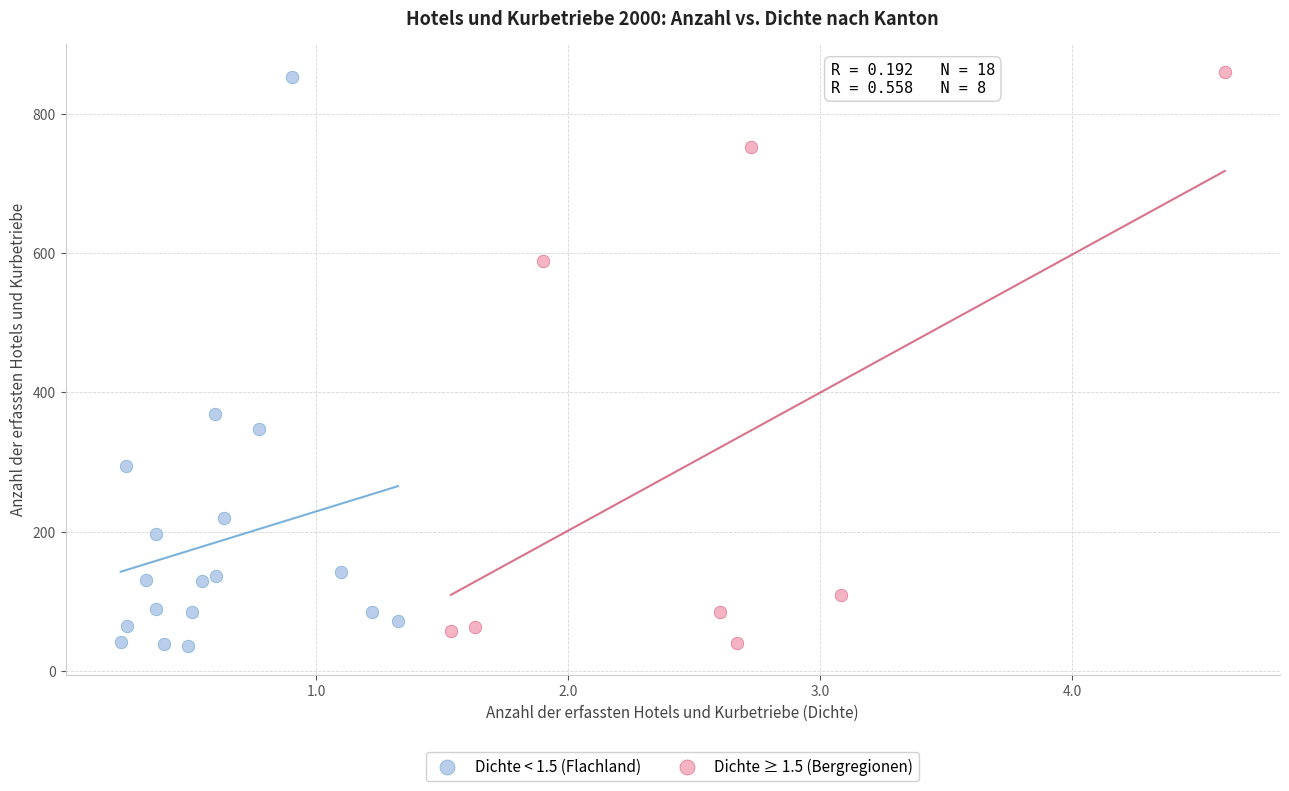

What are all the series names shown in the legend?

Dichte < 1.5 (Flachland), Dichte ≥ 1.5 (Bergregionen)